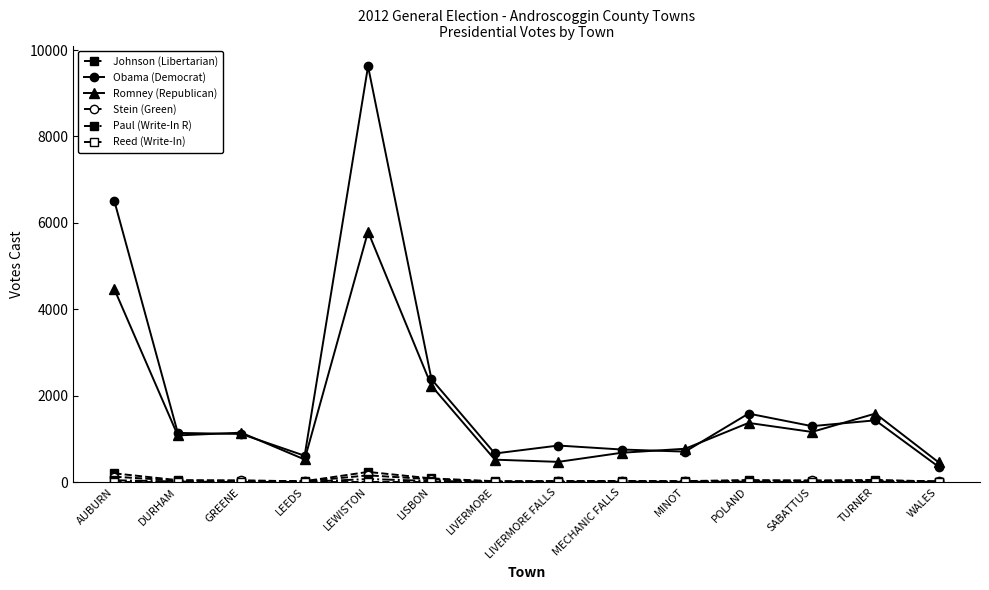

The value of Stein (Green) at MINOT is 4. True or false?

False